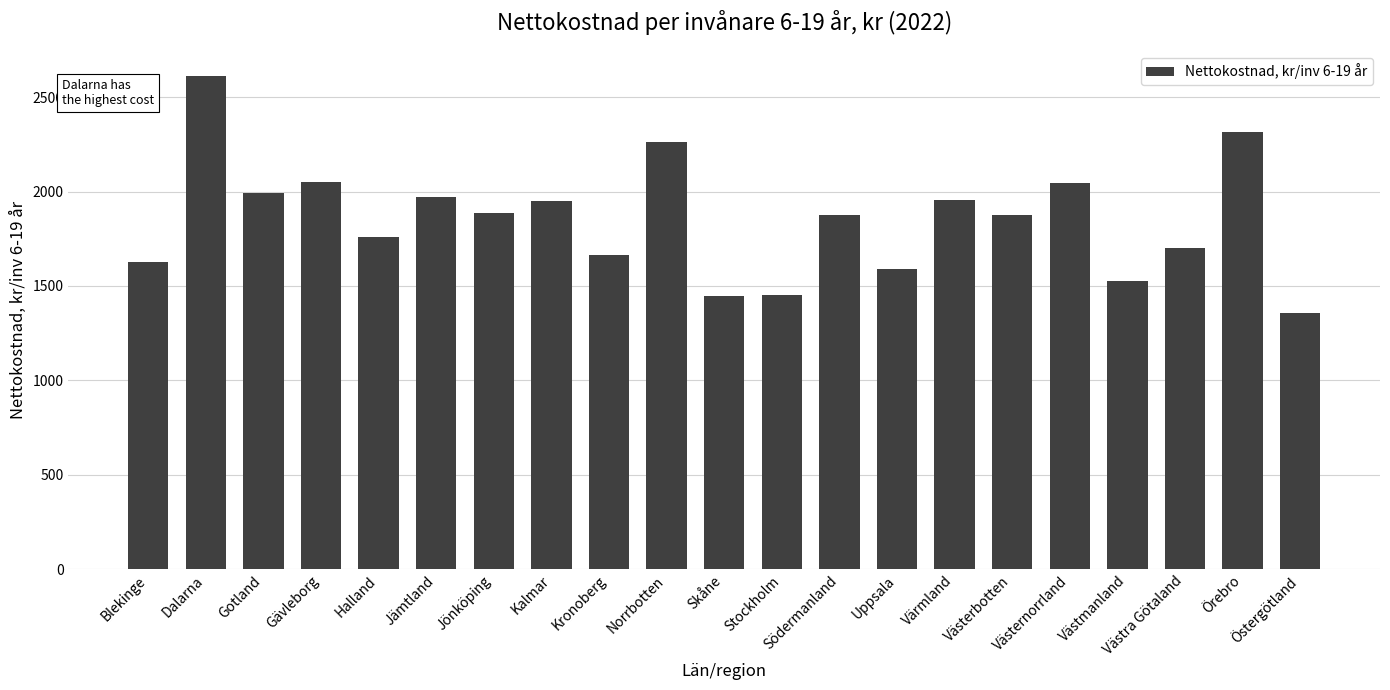

What is the value of the 13th bar from the left?

1878.3